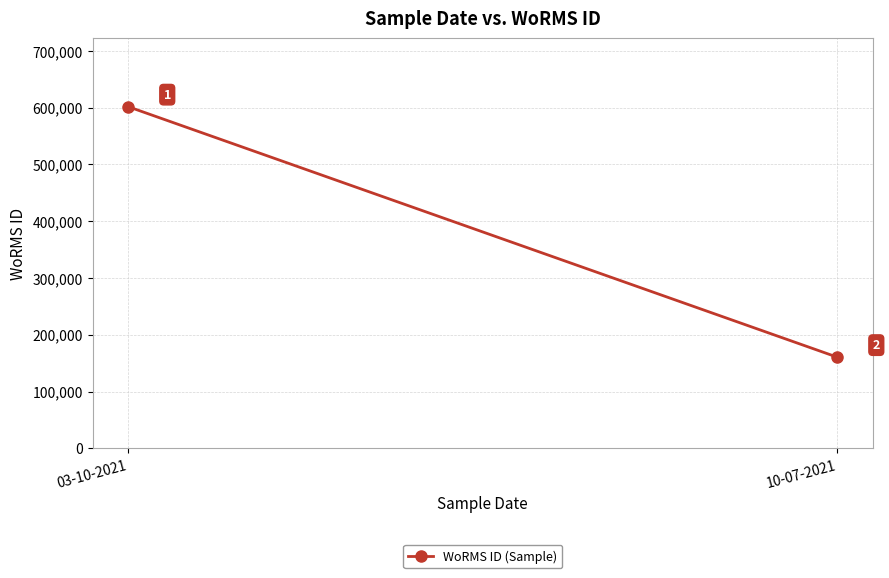

Reading left to right, what are all the values shown in this chart?

03-10-2021=601687	10-07-2021=160541